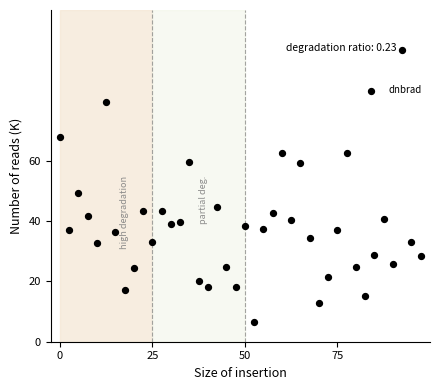

What Y value in the scatter plot is closest to 51?

49.3